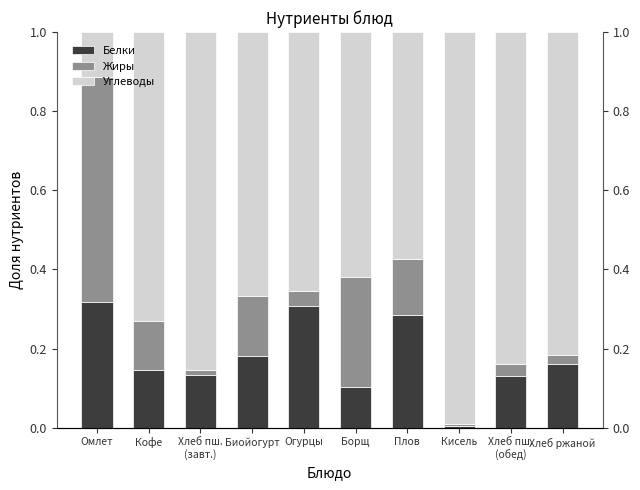

List the labels in order of Углеводы value, smallest first.

Омлет, Плов, Борщ, Огурцы, Биойогурт, Кофе, Хлеб ржаной, Хлеб пш.
(обед), Хлеб пш.
(завт.), Кисель